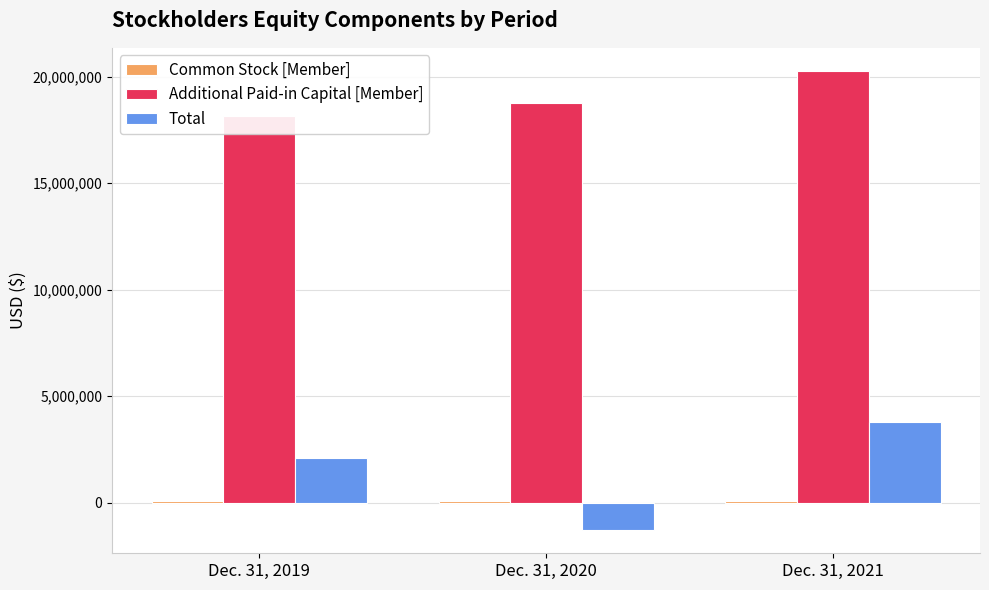

Is it true that Total equals 2110877 at Dec. 31, 2019?

True